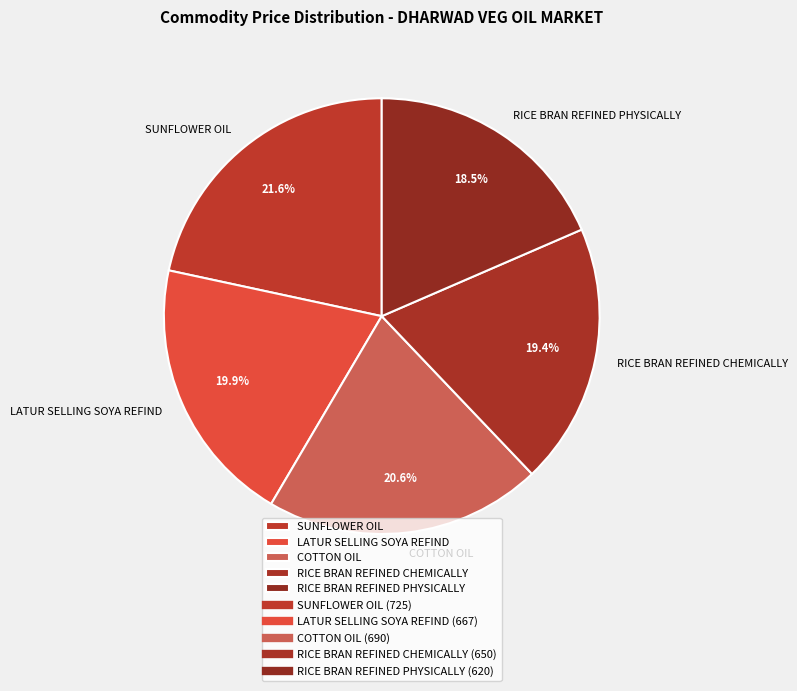

To the nearest percent, what is the combined percentage of LATUR SELLING SOYA REFIND and SUNFLOWER OIL?

42%